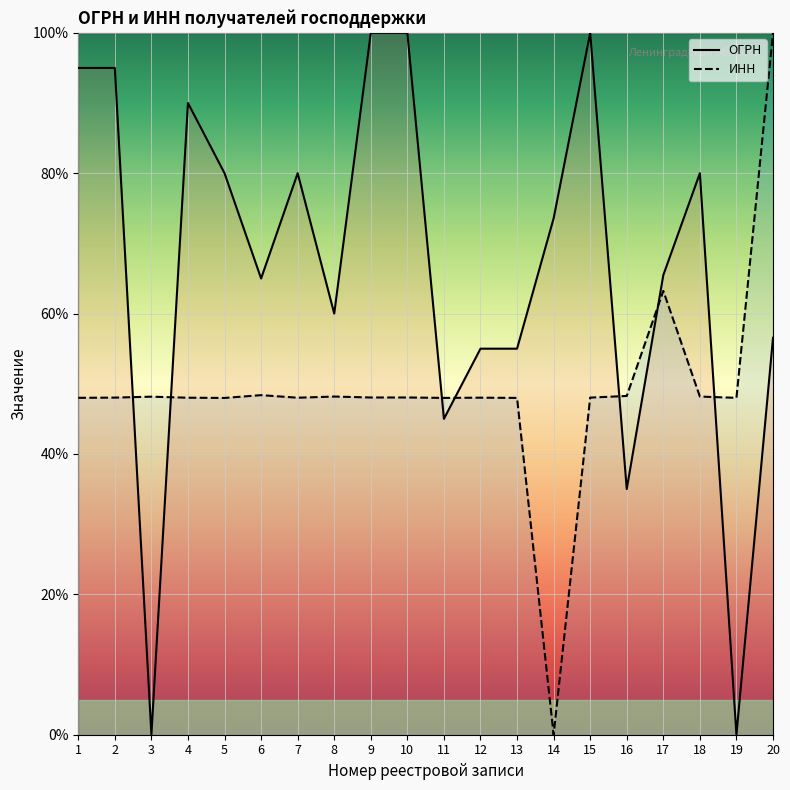

At how many categories does at least one series exceed 42?

20